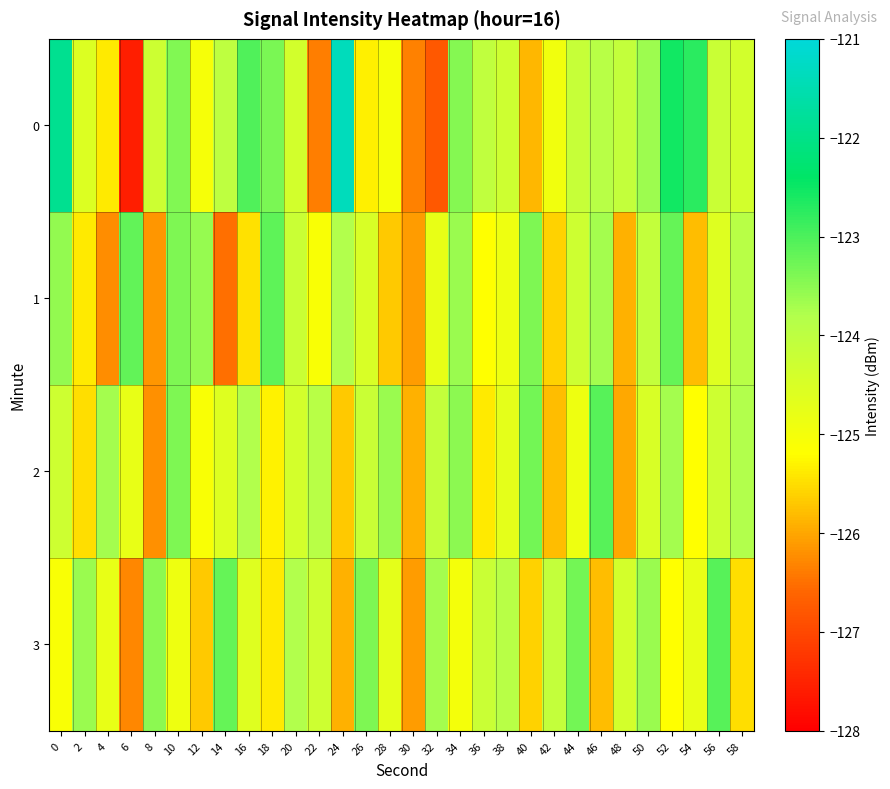

Reading left to right, transcribe all the data shown in this chart.

0: 0=-121.9	2=-124.6	4=-125.4	6=-127.6	8=-124.3	10=-123.4	12=-125.0	14=-124.0	16=-123.0	18=-123.4	20=-124.4	22=-126.4	24=-121.4	26=-125.3	28=-125.0	30=-126.4	32=-126.8	34=-123.4	36=-124.0	38=-124.3	40=-125.9	42=-124.9	44=-124.2	46=-123.9	48=-124.1	50=-123.6	52=-122.6	54=-122.7	56=-124.2	58=-124.4
1: 0=-123.6	2=-125.4	4=-126.2	6=-123.2	8=-126.2	10=-123.4	12=-123.6	14=-126.5	16=-125.5	18=-123.1	20=-124.2	22=-125.1	24=-123.8	26=-124.5	28=-125.7	30=-126.1	32=-124.8	34=-123.6	36=-125.2	38=-124.9	40=-123.4	42=-125.6	44=-124.3	46=-123.7	48=-125.9	50=-124.1	52=-123.2	54=-125.8	56=-124.6	58=-123.9
2: 0=-124.3	2=-125.5	4=-123.7	6=-124.8	8=-126.2	10=-123.4	12=-125.1	14=-124.6	16=-123.8	18=-125.3	20=-124.4	22=-123.9	24=-125.7	26=-124.2	28=-123.6	30=-125.9	32=-124.1	34=-123.5	36=-125.4	38=-124.7	40=-123.3	42=-125.8	44=-124.9	46=-123.1	48=-126.0	50=-124.5	52=-123.7	54=-125.2	56=-124.3	58=-123.8
3: 0=-125.1	2=-123.6	4=-124.8	6=-126.3	8=-123.5	10=-124.9	12=-125.7	14=-123.2	16=-124.6	18=-125.4	20=-123.8	22=-124.3	24=-125.9	26=-123.4	28=-124.7	30=-126.1	32=-123.7	34=-125.0	36=-124.2	38=-123.9	40=-125.6	42=-124.1	44=-123.3	46=-125.8	48=-124.4	50=-123.6	52=-125.2	54=-124.8	56=-123.1	58=-125.5